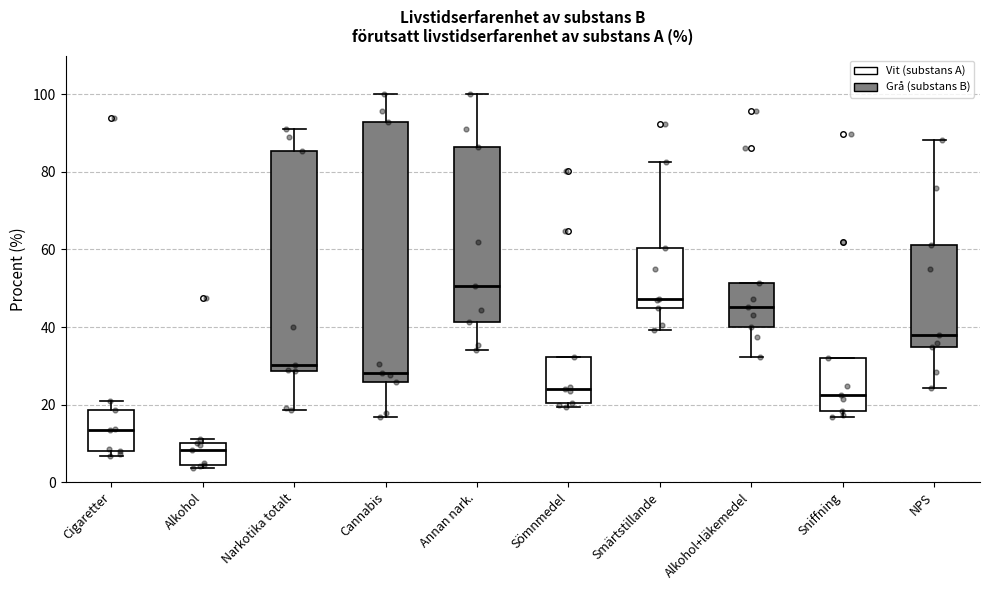

Reading left to right, transcribe this box plot: for each box, give where its median line is, the range the box spans, and where its two whiskers end, as read against the y-axis. The values are not printed on the chart, so give them approximately, as read against the axis.

Cigaretter: median 14, box 8 to 18, whiskers 6 to 22
Alkohol: median 8, box 4 to 10, whiskers 4 (just below the box's lower edge) to 12
Narkotika totalt: median 30, box 28 to 86, whiskers 18 to 92
Cannabis: median 28, box 26 to 92, whiskers 16 to 100
Annan nark.: median 50, box 42 to 86, whiskers 34 to 100
Sömnmedel: median 24, box 20 to 32, whiskers 20 (just below the box's lower edge) to 32
Smärtstillande: median 48, box 44 to 60, whiskers 40 to 82
Alkohol+läkemedel: median 46, box 40 to 52, whiskers 32 to 52
Sniffning: median 22, box 18 to 32, whiskers 16 to 32
NPS: median 38, box 34 to 62, whiskers 24 to 88